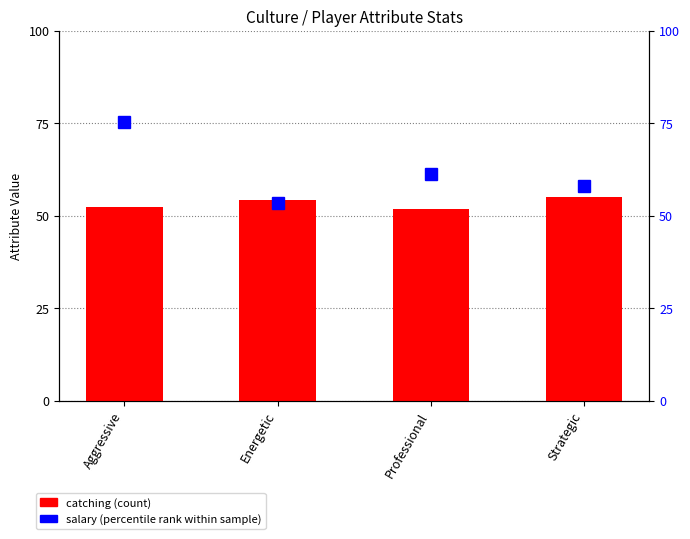

How many values in the catching (count) series exceed 54?

2